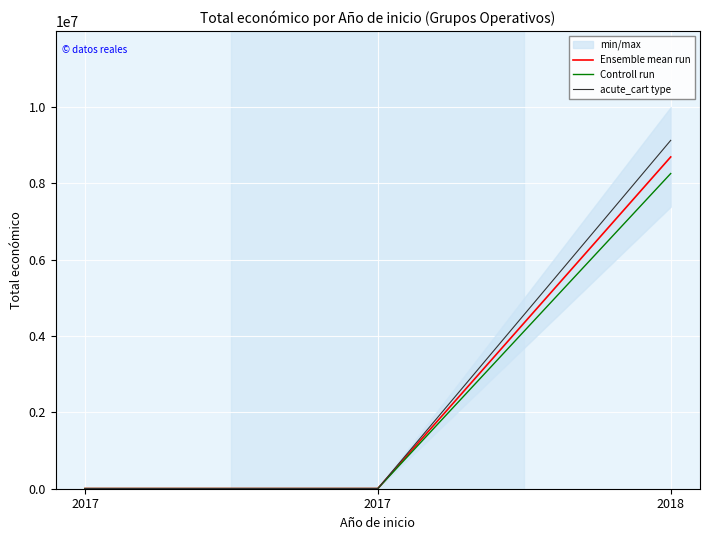

Is it true that Ensemble mean run equals 5000.0 at 2017?

True